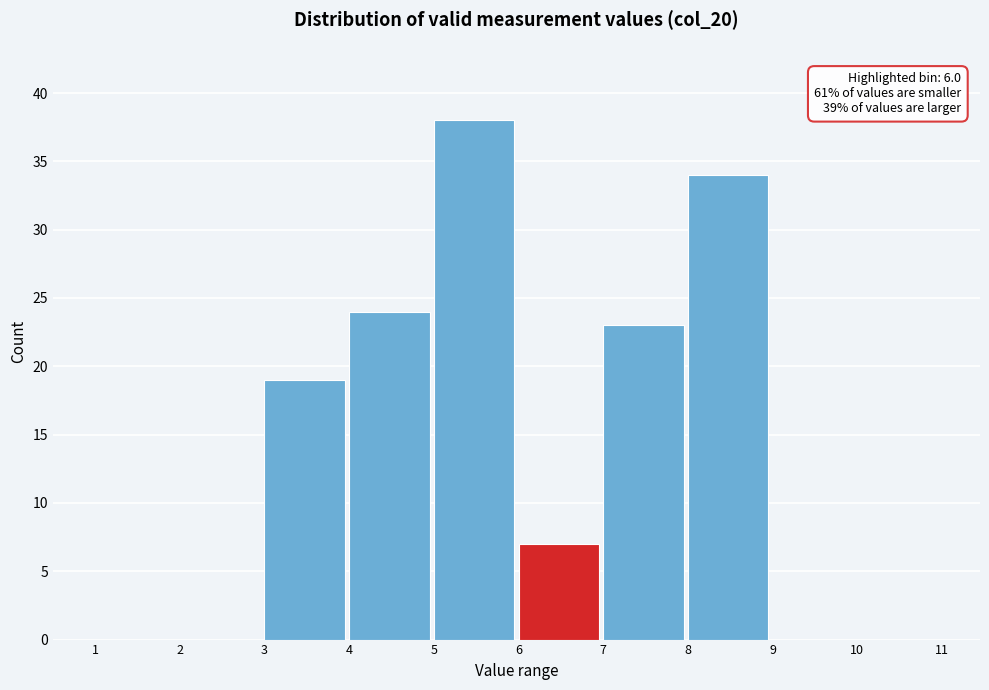

Which range on the x-axis has the tallest bar?

5 to 6